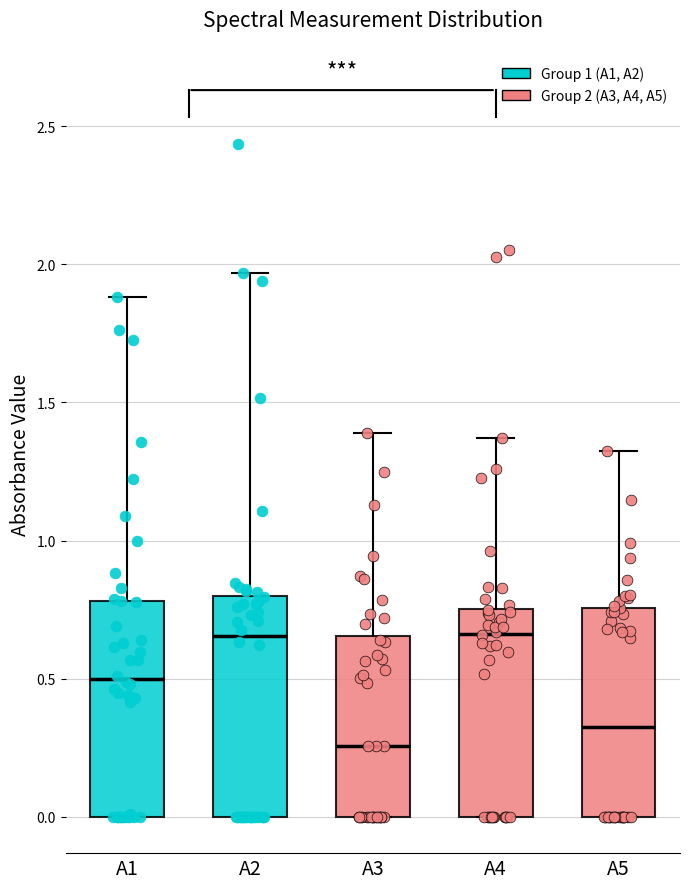

Reading left to right, transcribe this box plot: for each box, give where its median line is, the range the box spans, and where its two whiskers end, as read against the y-axis. The values are not printed on the chart, so give them approximately, as read against the axis.

A1: median 0.50, box 0.00 to 0.80, whiskers 0.00 to 1.90
A2: median 0.65, box 0.00 to 0.80, whiskers 0.00 to 1.95
A3: median 0.25, box 0.00 to 0.65, whiskers 0.00 to 1.40
A4: median 0.65, box 0.00 to 0.75, whiskers 0.00 to 1.35
A5: median 0.30, box 0.00 to 0.75, whiskers 0.00 to 1.35